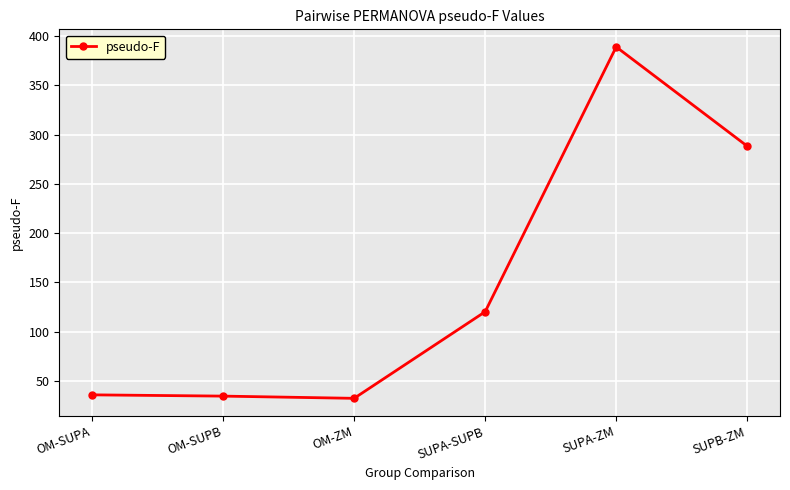

Which has a higher value, SUPA-ZM or OM-ZM?

SUPA-ZM